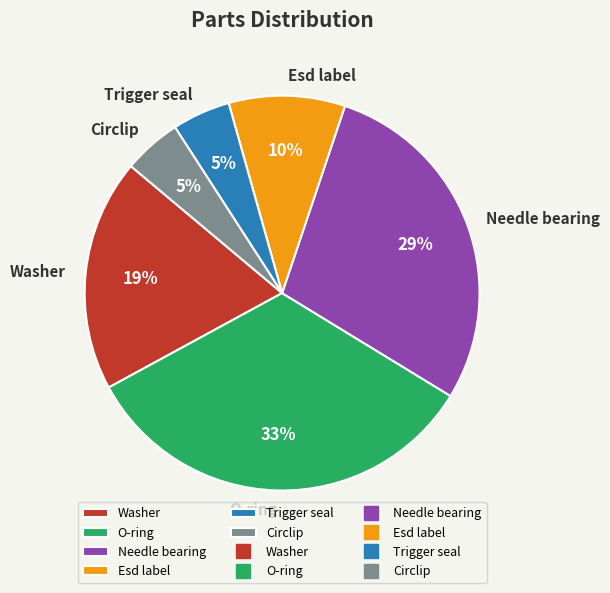

What percentage is the Esd label slice, to the nearest percent?

10%